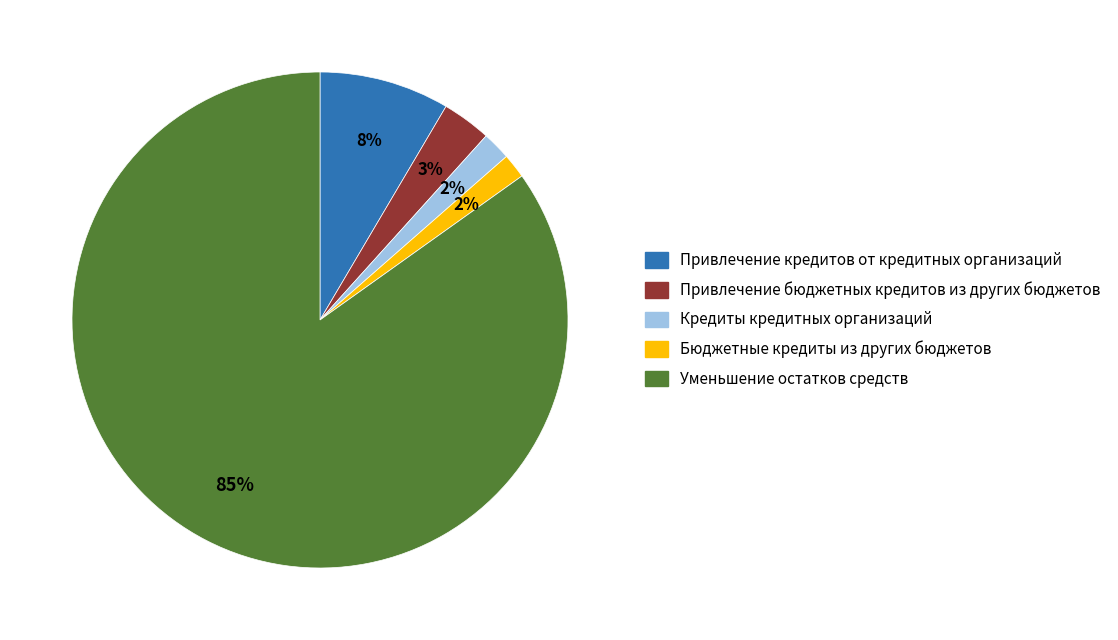

Which category accounts for the majority?

Уменьшение остатков средств